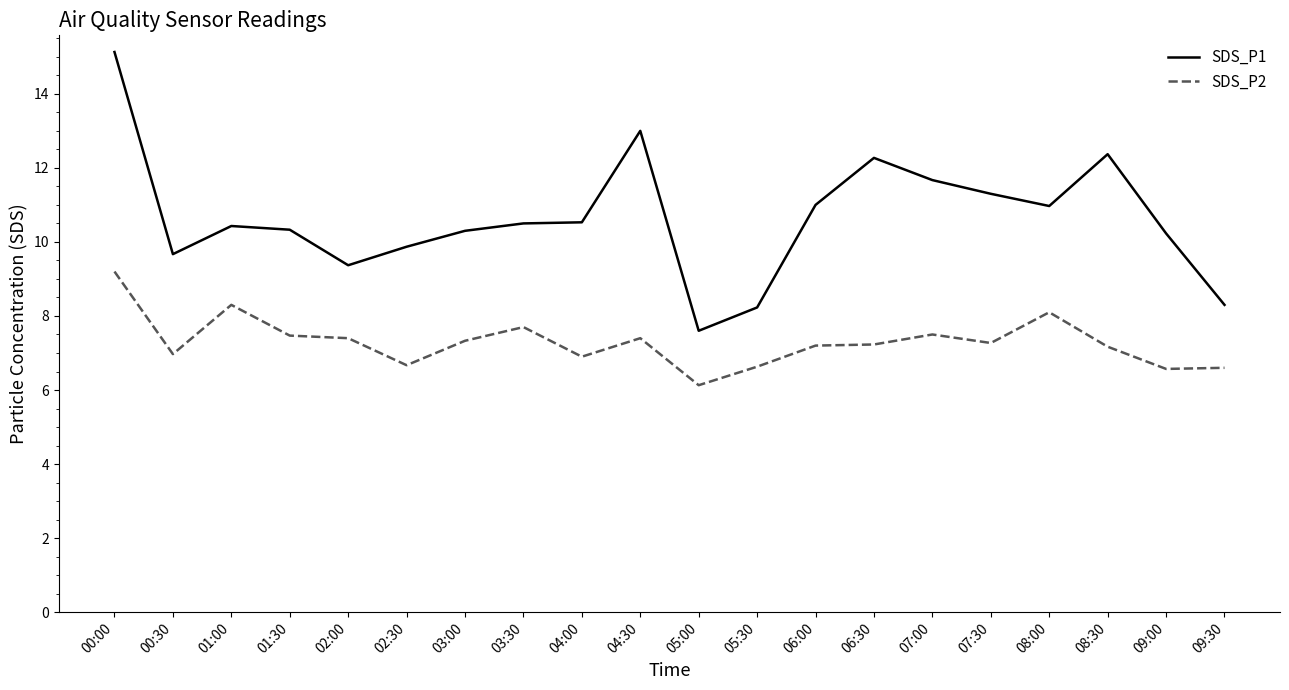

At 04:00, list the series in order from largest to smallest.

SDS_P1, SDS_P2